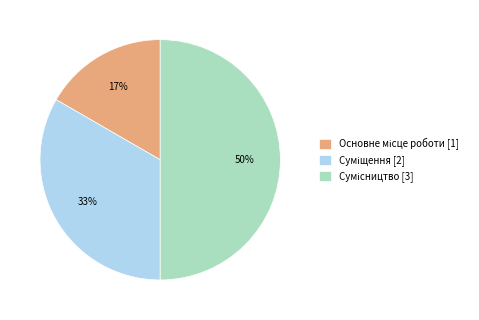

To the nearest percent, what is the average slice percentage?

33%